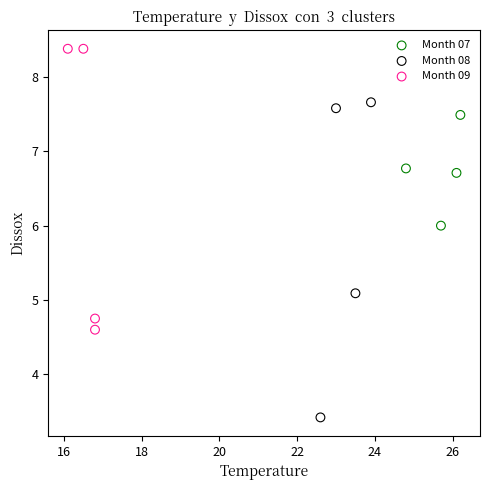

Which series contains the highest Y value?

Month 09